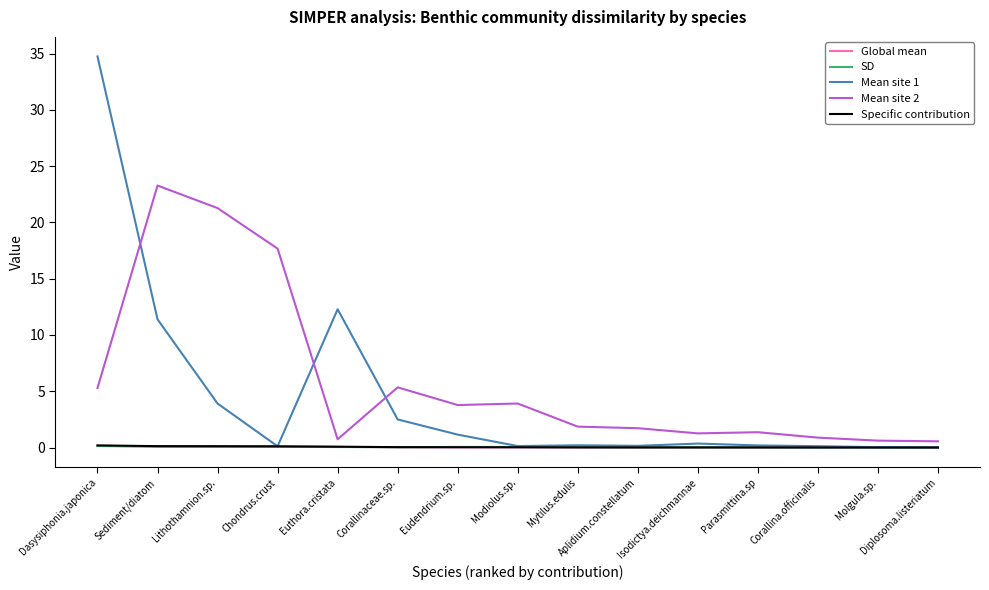

True or false: Mean site 2 and Global mean intersect in this chart.

False